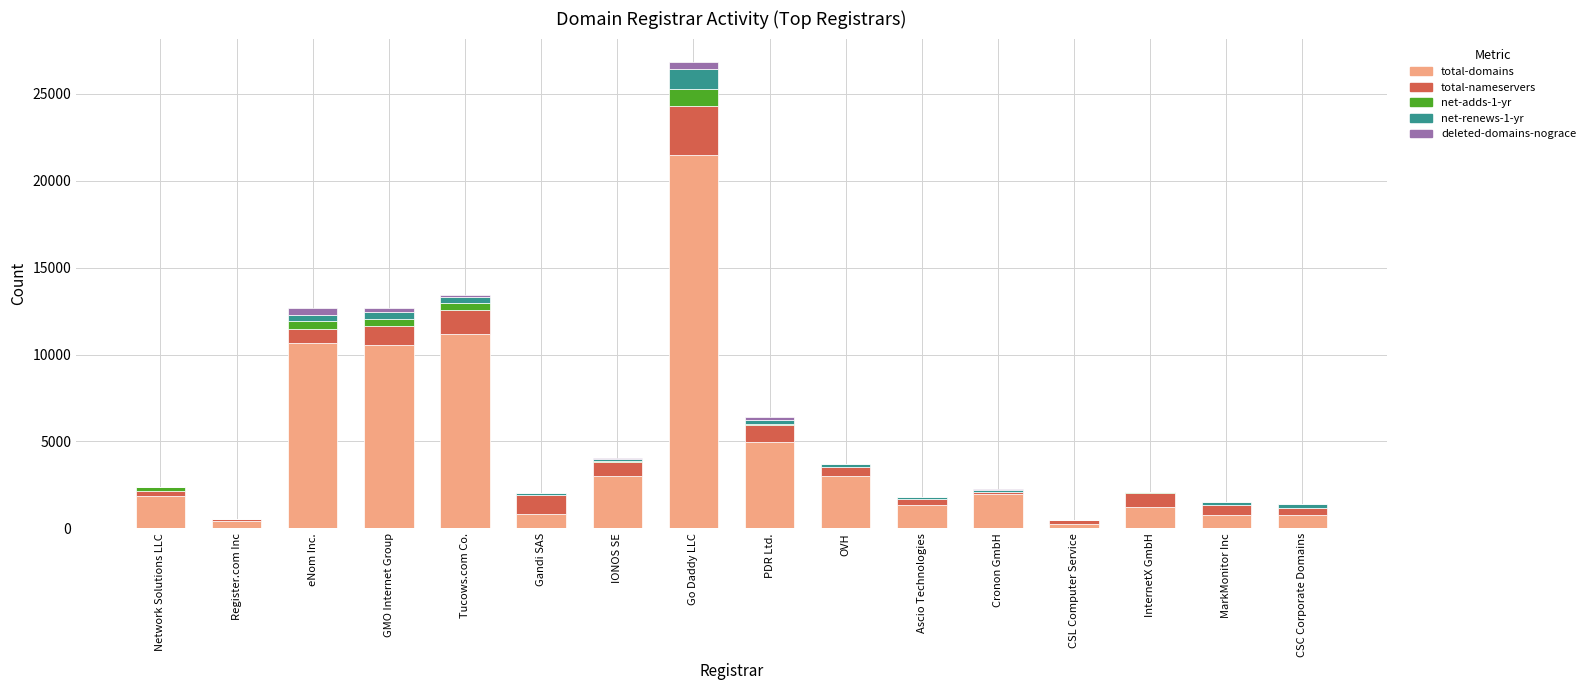

At which category is the sum across all series the highest?

Go Daddy LLC